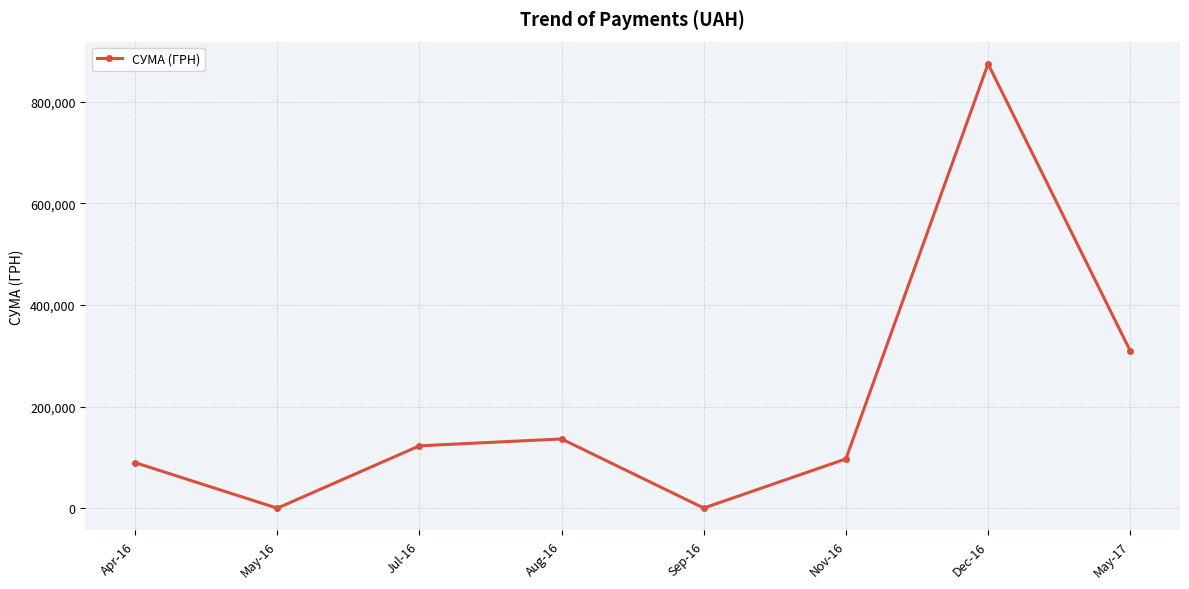

What is the label of the 7th point from the right?

May-16